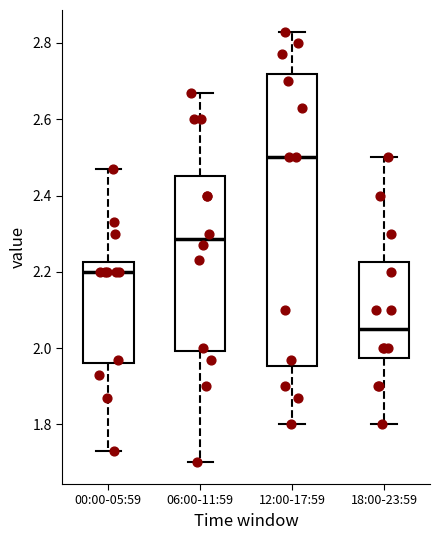

Where does the median line of the box for 12:00-17:59 sit on the y-axis? The values are not printed on the chart, so give them approximately, as read against the axis.

2.50